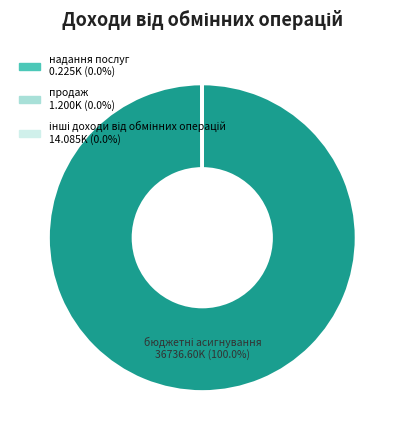

Does any single category account for the majority?

Yes